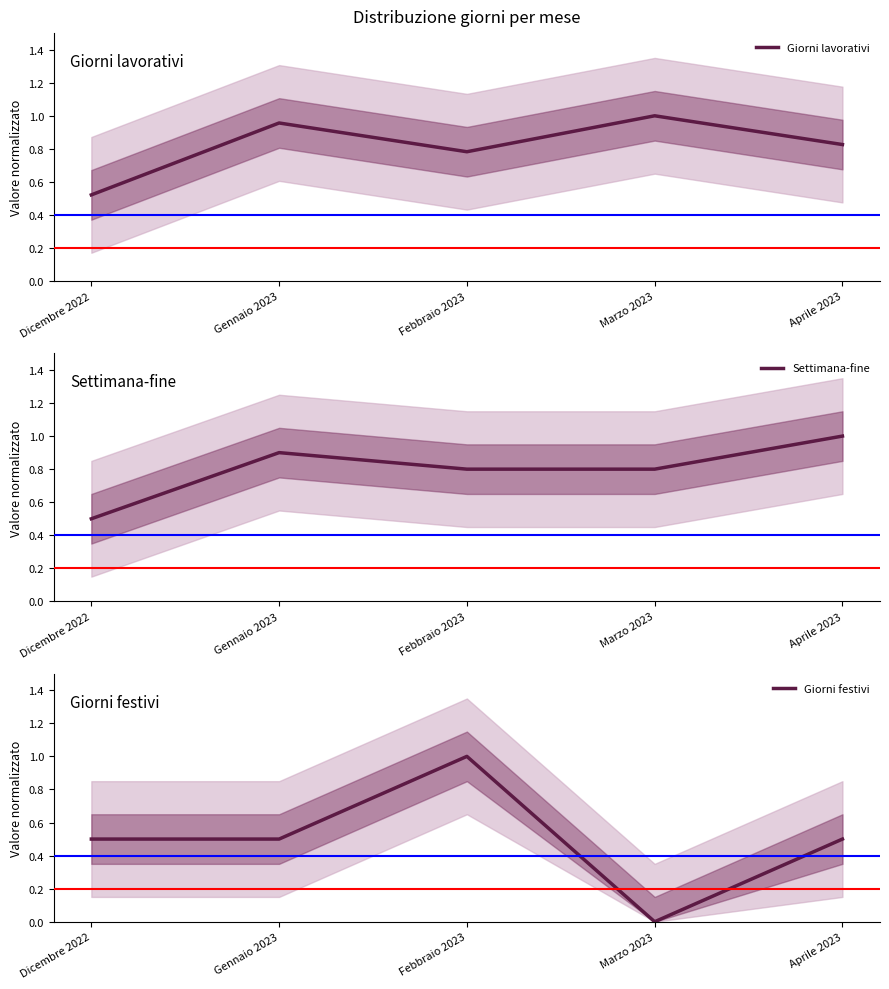

At which label is Settimana-fine closest to 0?

Dicembre 2022